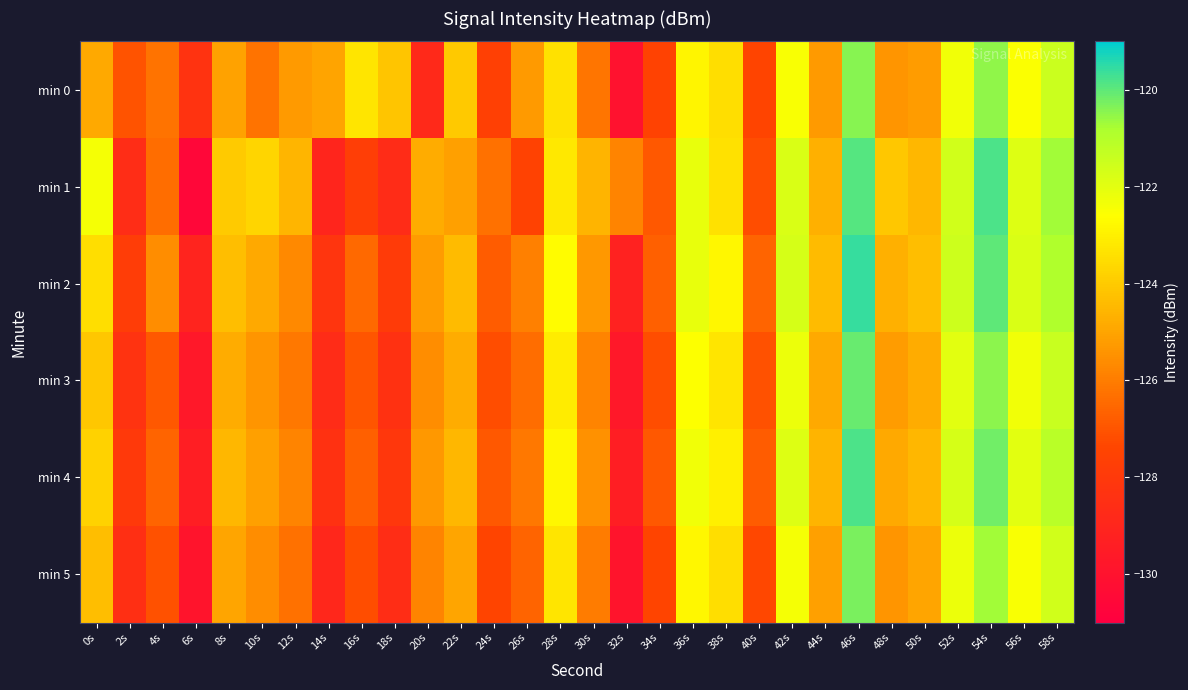

Reading left to right, transcribe all the data shown in this chart.

min 0: 0s=-124.9	2s=-127.0	4s=-126.2	6s=-128.3	8s=-125.1	10s=-126.2	12s=-125.3	14s=-125.0	16s=-123.3	18s=-124.1	20s=-128.8	22s=-124.0	24s=-127.7	26s=-125.2	28s=-123.4	30s=-126.2	32s=-130.0	34s=-127.5	36s=-122.9	38s=-123.5	40s=-127.4	42s=-122.5	44s=-125.3	46s=-120.5	48s=-125.4	50s=-125.2	52s=-122.3	54s=-120.5	56s=-122.5	58s=-121.5
min 1: 0s=-122.4	2s=-128.6	4s=-126.4	6s=-130.6	8s=-124.0	10s=-123.7	12s=-124.6	14s=-129.0	16s=-127.8	18s=-128.7	20s=-124.8	22s=-125.1	24s=-126.3	26s=-127.5	28s=-123.2	30s=-124.6	32s=-125.8	34s=-126.9	36s=-122.1	38s=-123.4	40s=-127.2	42s=-121.8	44s=-124.7	46s=-119.9	48s=-124.1	50s=-124.5	52s=-121.6	54s=-119.8	56s=-121.9	58s=-120.7
min 2: 0s=-123.5	2s=-127.8	4s=-125.6	6s=-129.1	8s=-124.3	10s=-124.9	12s=-125.7	14s=-128.2	16s=-126.5	18s=-127.9	20s=-125.2	22s=-124.4	24s=-126.8	26s=-125.9	28s=-122.7	30s=-125.3	32s=-129.2	34s=-126.7	36s=-122.1	38s=-122.8	40s=-126.6	42s=-121.7	44s=-124.4	46s=-119.6	48s=-124.7	50s=-124.3	52s=-121.5	54s=-120.0	56s=-121.8	58s=-120.9
min 3: 0s=-124.1	2s=-128.3	4s=-126.9	6s=-129.7	8s=-124.8	10s=-125.4	12s=-126.1	14s=-128.7	16s=-127.0	18s=-128.4	20s=-125.6	22s=-124.8	24s=-127.2	26s=-126.4	28s=-123.1	30s=-125.8	32s=-129.7	34s=-127.2	36s=-122.6	38s=-123.3	40s=-127.1	42s=-122.2	44s=-124.9	46s=-120.1	48s=-125.2	50s=-124.8	52s=-122.0	54s=-120.5	56s=-122.3	58s=-121.4
min 4: 0s=-123.8	2s=-128.0	4s=-126.6	6s=-129.4	8s=-124.5	10s=-125.1	12s=-125.8	14s=-128.4	16s=-126.7	18s=-128.1	20s=-125.3	22s=-124.5	24s=-126.9	26s=-126.1	28s=-122.8	30s=-125.5	32s=-129.4	34s=-126.9	36s=-122.3	38s=-123.0	40s=-126.8	42s=-121.9	44s=-124.6	46s=-119.8	48s=-124.9	50s=-124.5	52s=-121.7	54s=-120.2	56s=-122.0	58s=-121.1
min 5: 0s=-124.3	2s=-128.5	4s=-127.1	6s=-129.9	8s=-125.0	10s=-125.6	12s=-126.3	14s=-128.9	16s=-127.2	18s=-128.6	20s=-125.8	22s=-125.0	24s=-127.4	26s=-126.6	28s=-123.3	30s=-126.0	32s=-129.9	34s=-127.4	36s=-122.8	38s=-123.5	40s=-127.3	42s=-122.4	44s=-125.1	46s=-120.3	48s=-125.4	50s=-125.0	52s=-122.2	54s=-120.7	56s=-122.5	58s=-121.6